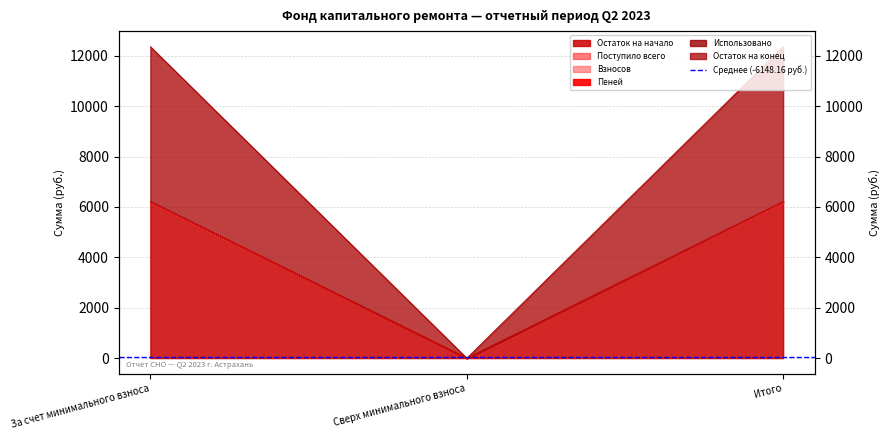

The value of Поступило всего at За счет минимального взноса is 6169.8. True or false?

True